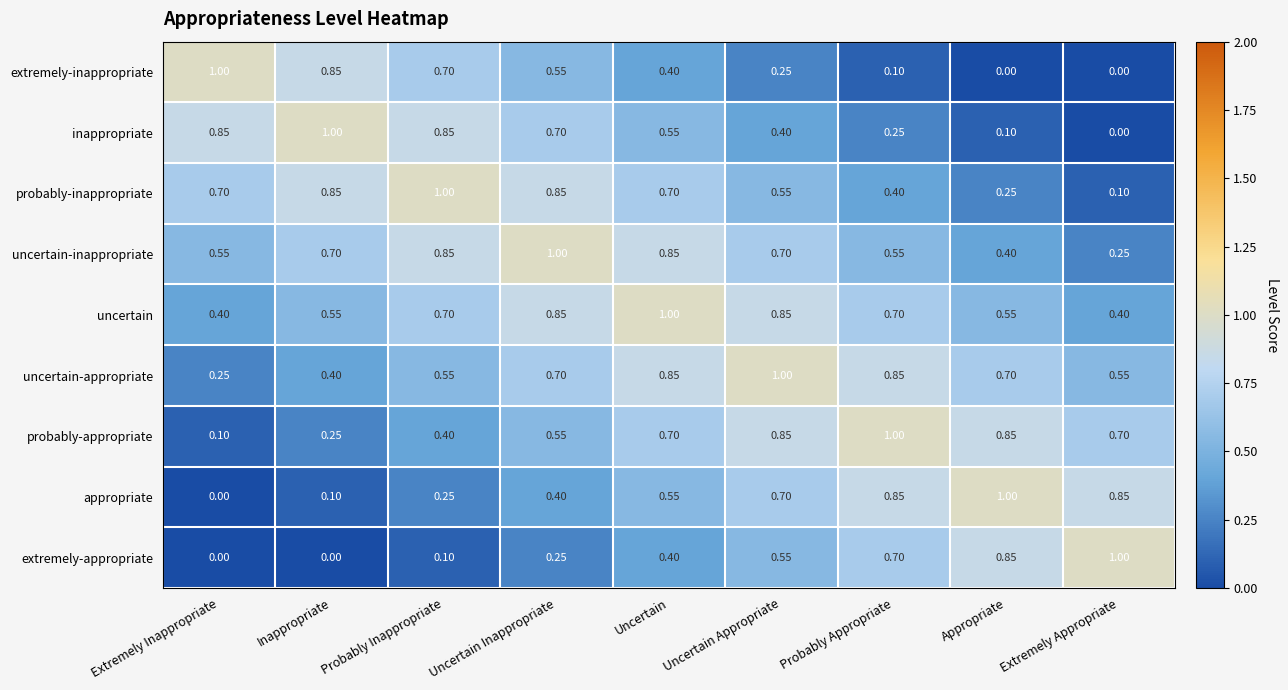

Where is probably-appropriate nearest to the value 0?

Extremely Inappropriate